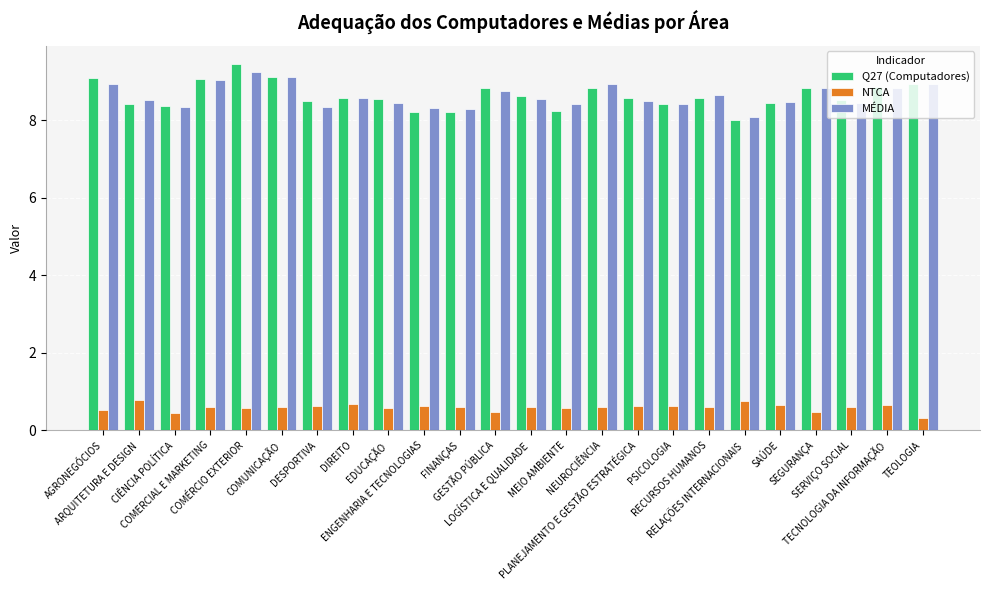

What is the sum of all Q27 (Computadores) values?

207.1